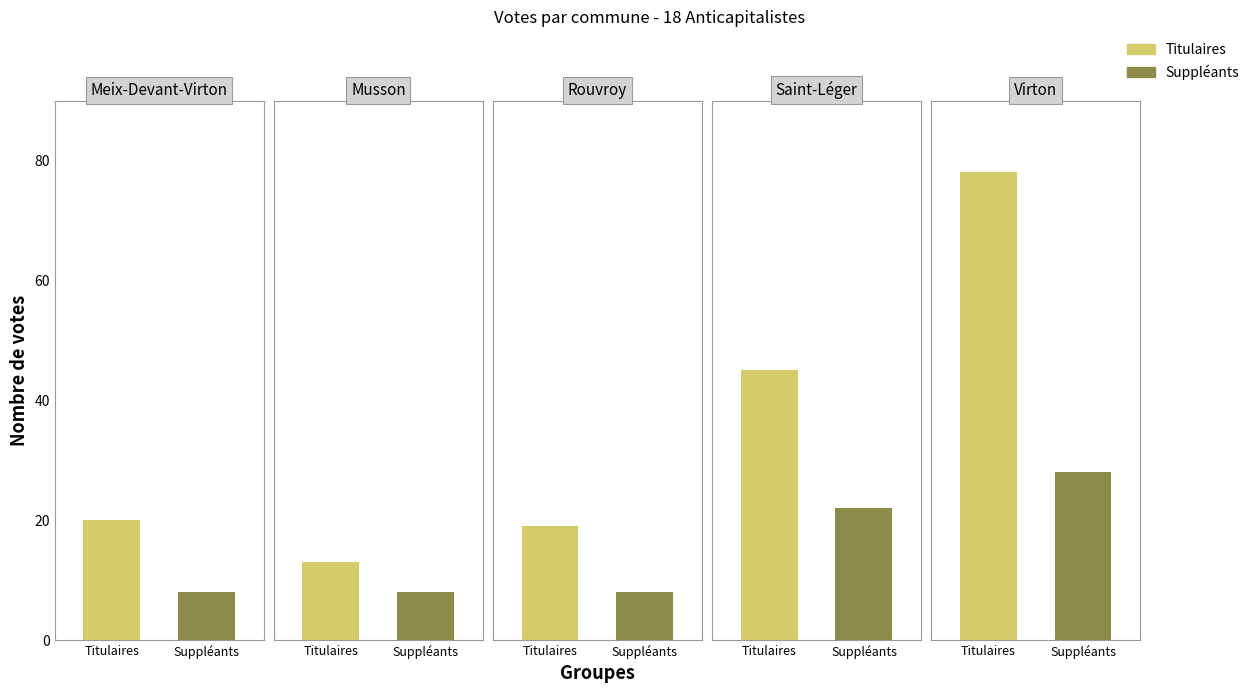

Reading right to left, extract all data points from this chart.

Titulaires: 78	45	19	13	20
Suppléants: 28	22	8	8	8